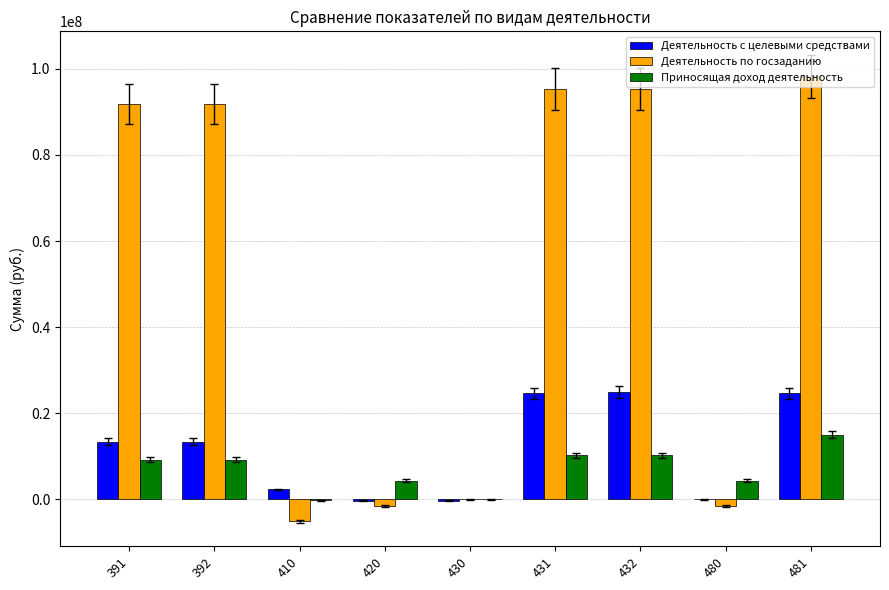

Between 391 and 410, which series saw the biggest shift?

Деятельность по госзаданию